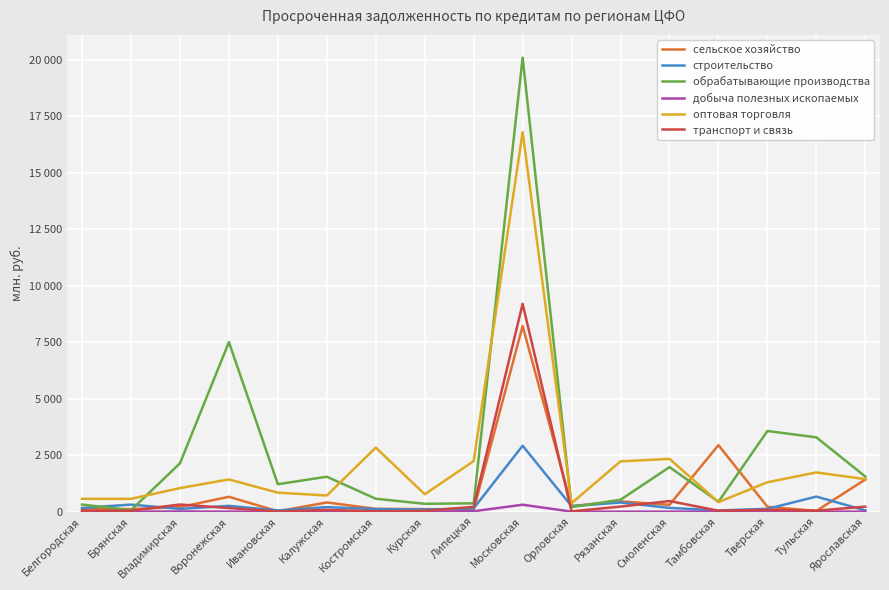

What is the difference between the second highest and second lowest values in the обрабатывающие производства series?

7299